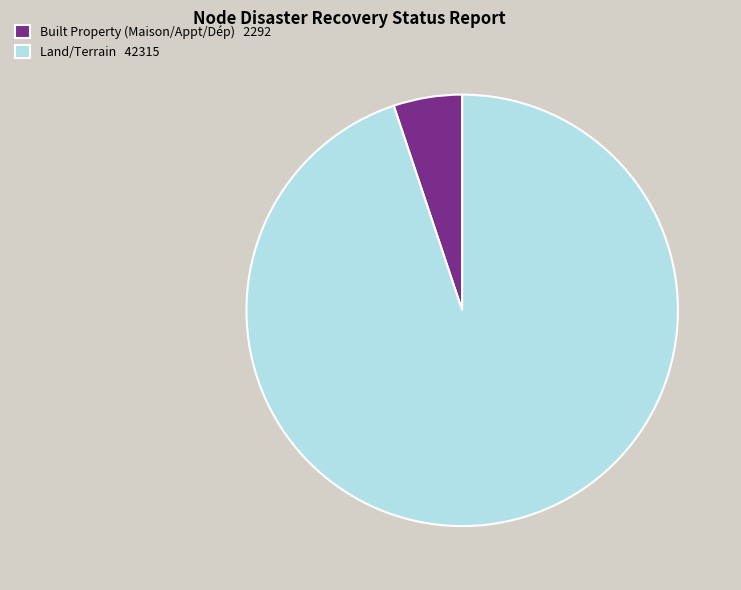

Is there any slice that represents more than half of the pie?

Yes